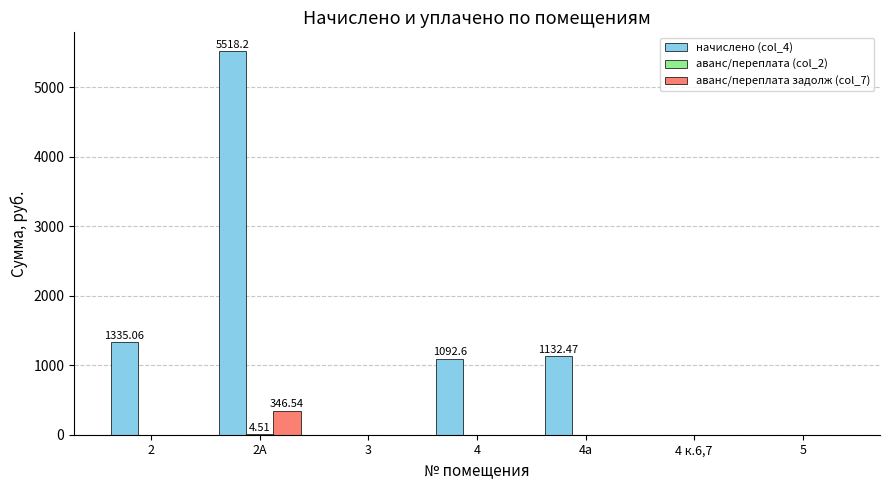

What is the sum of the начислено (col_4) values at 2 and 3?

1335.1